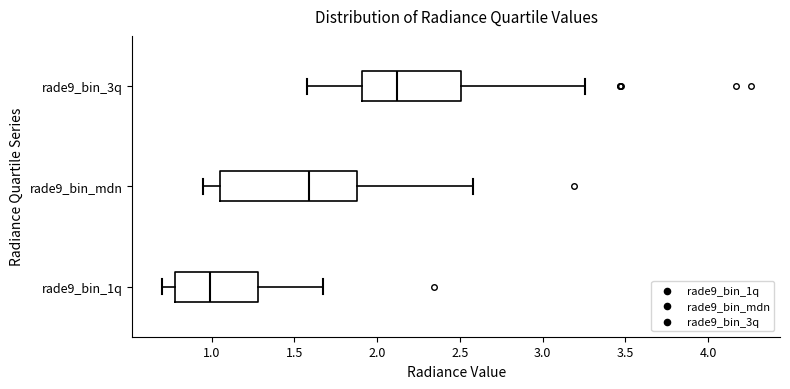

Comparing the boxes themselves (not the whiskers), which one is the widest?

rade9_bin_mdn